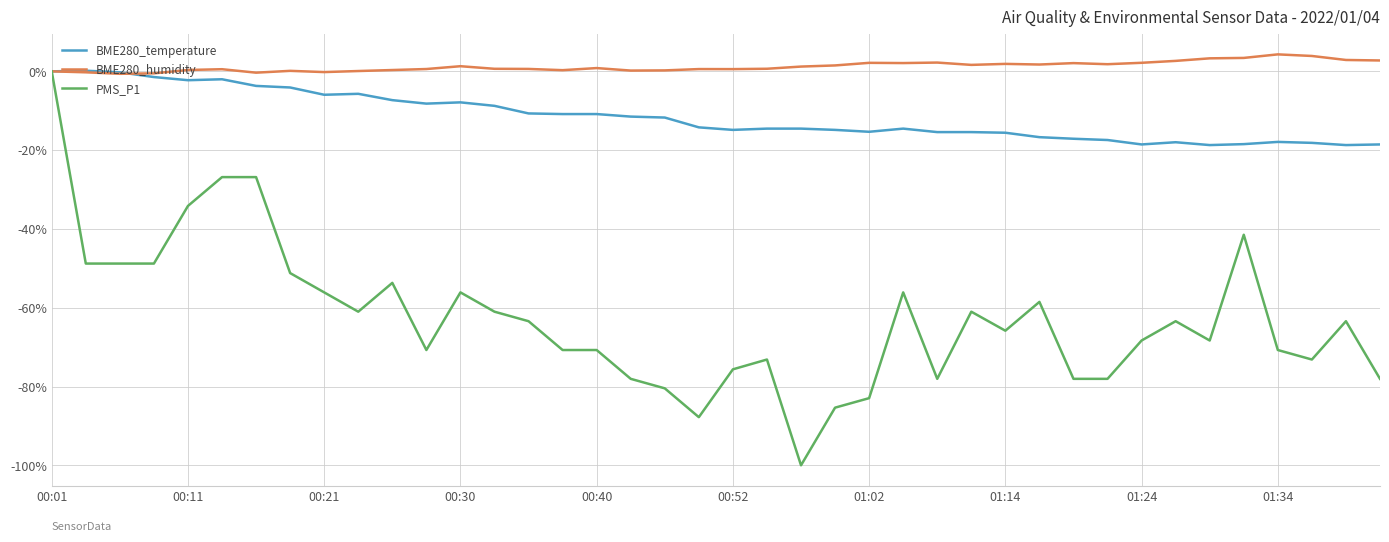

What is the minimum value shown in the chart?

-100.0